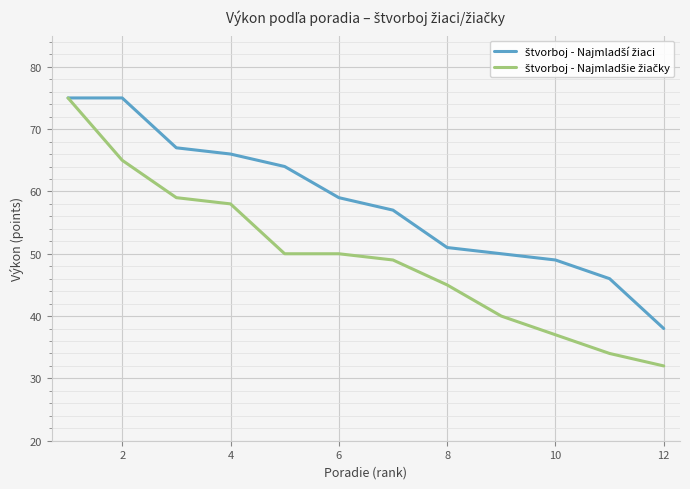

What is the greatest value displayed?

75